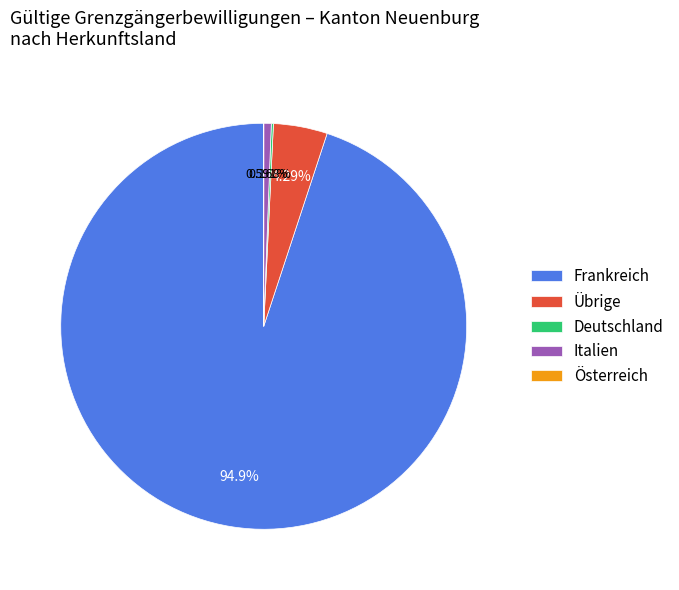

What is the majority slice?

Frankreich